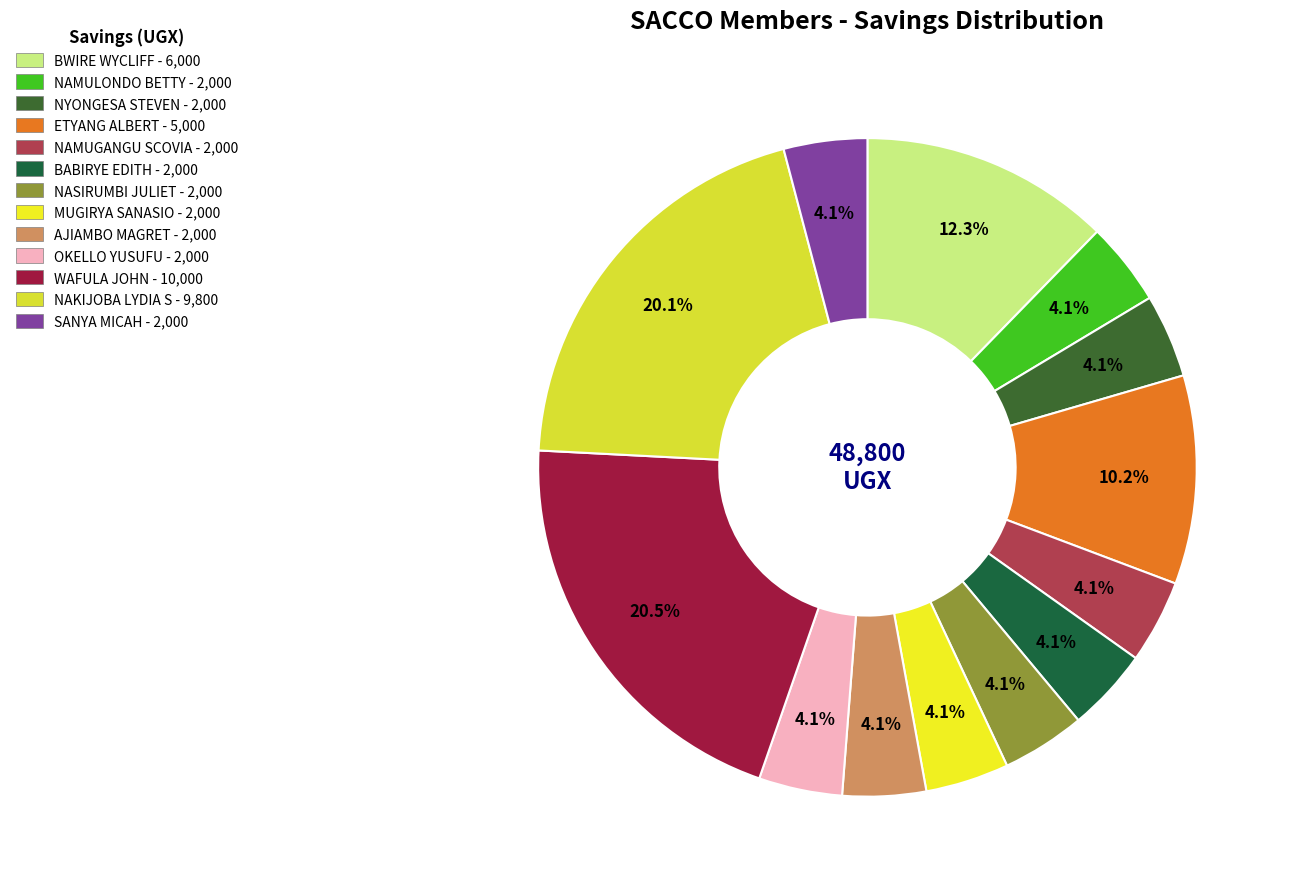

Which category has the smallest portion of the pie?

NAMULONDO BETTY